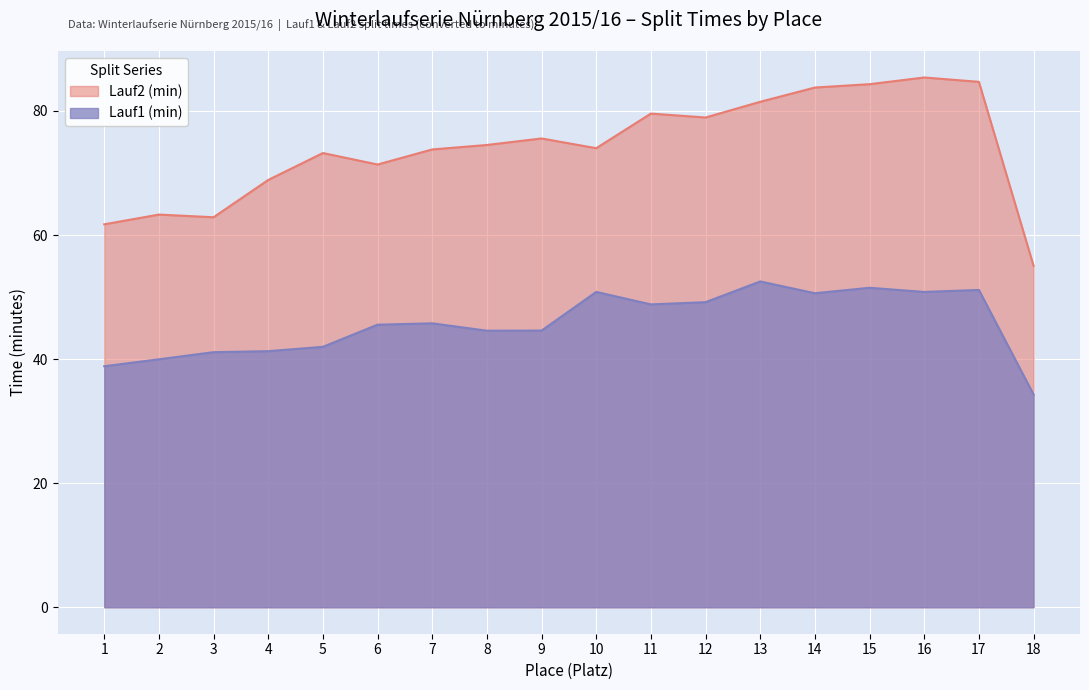

What is the sum of all Lauf2 (min) values?

1332.5